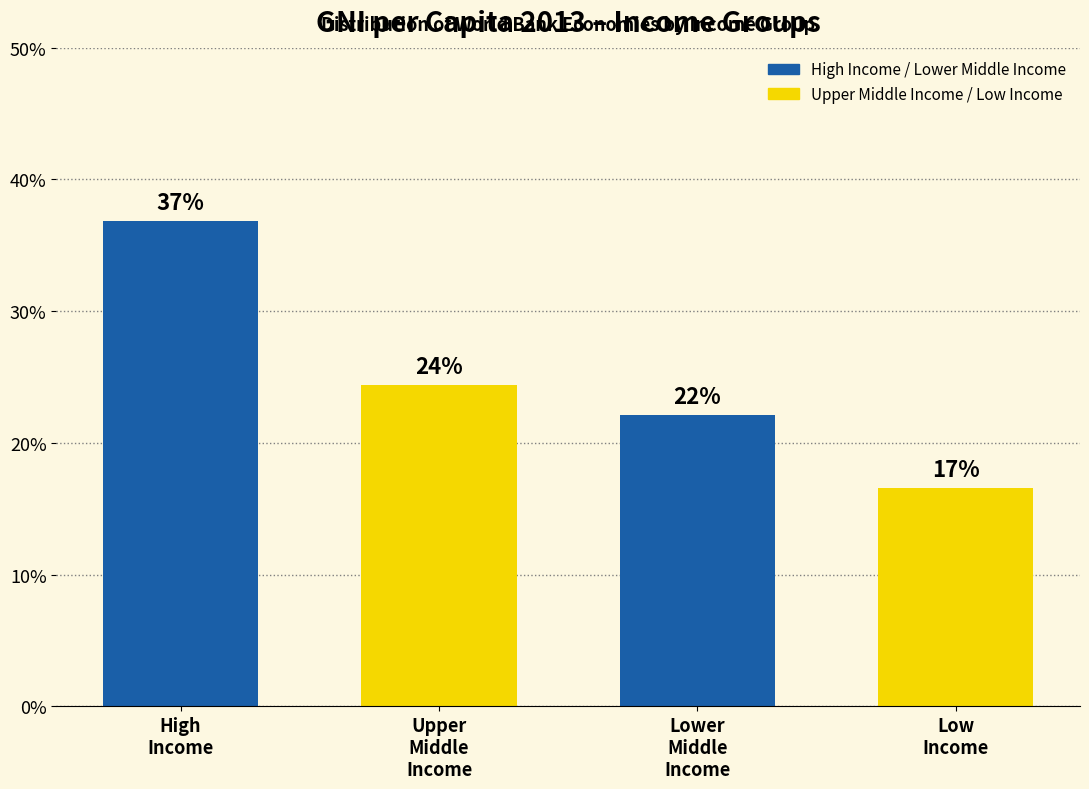

Are the bars horizontal?

No